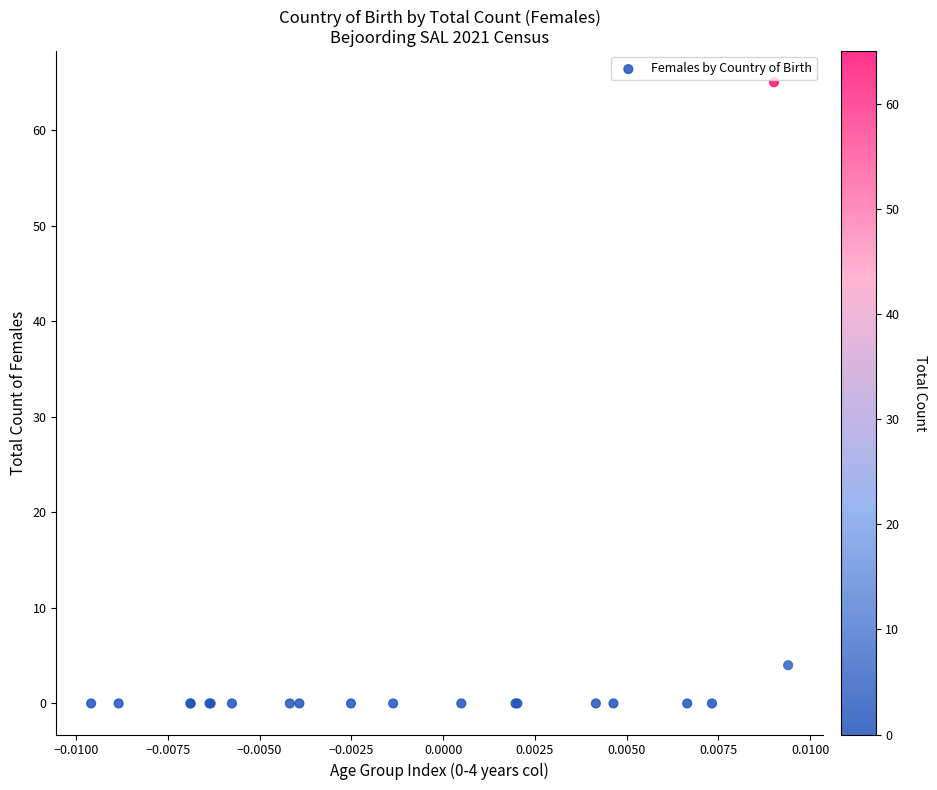

What Y value in the scatter plot is closest to 32?

4